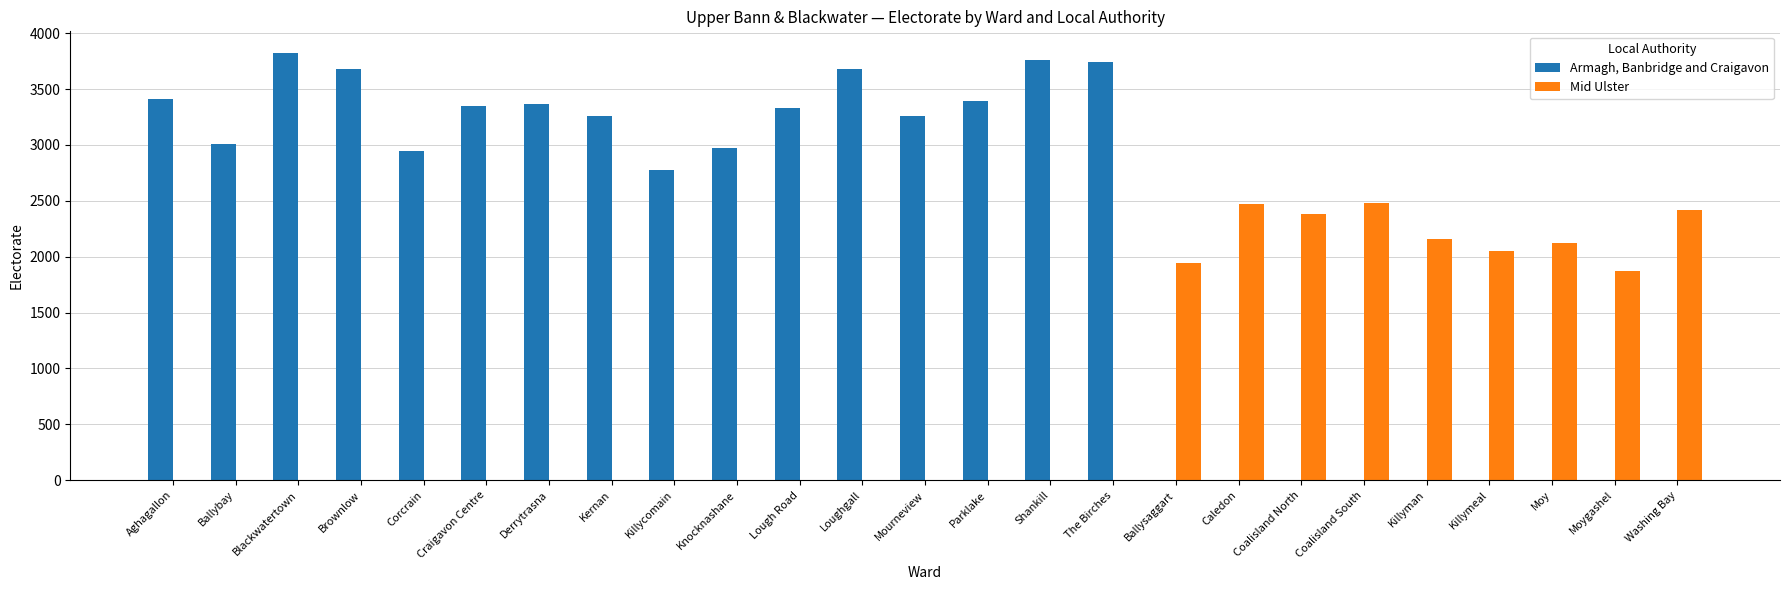

Is it true that Armagh, Banbridge and Craigavon equals -1755 at Moy?

False